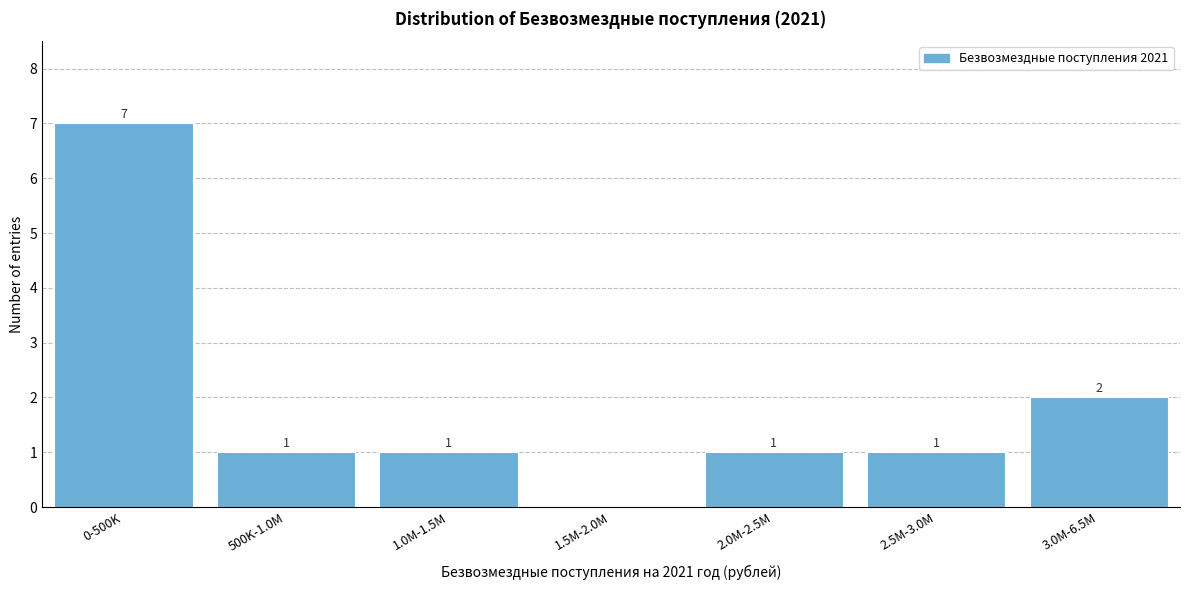

Reading left to right, transcribe all the data shown in this chart.

0-500K=7	500K-1.0M=1	1.0M-1.5M=1	1.5M-2.0M=0	2.0M-2.5M=1	2.5M-3.0M=1	3.0M-6.5M=2